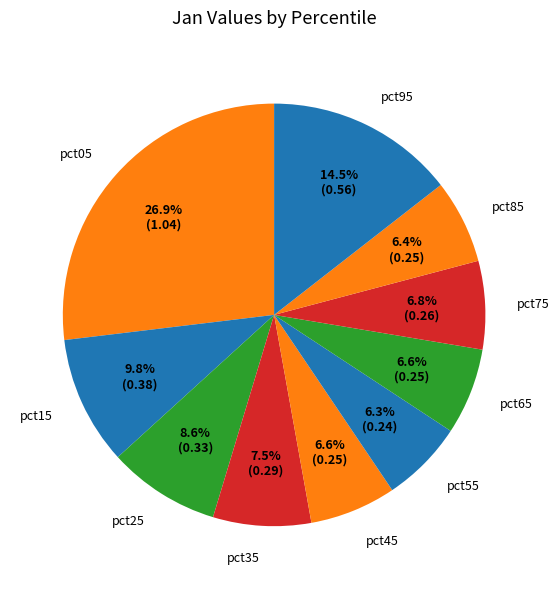

Which category has the biggest portion of the pie?

pct05